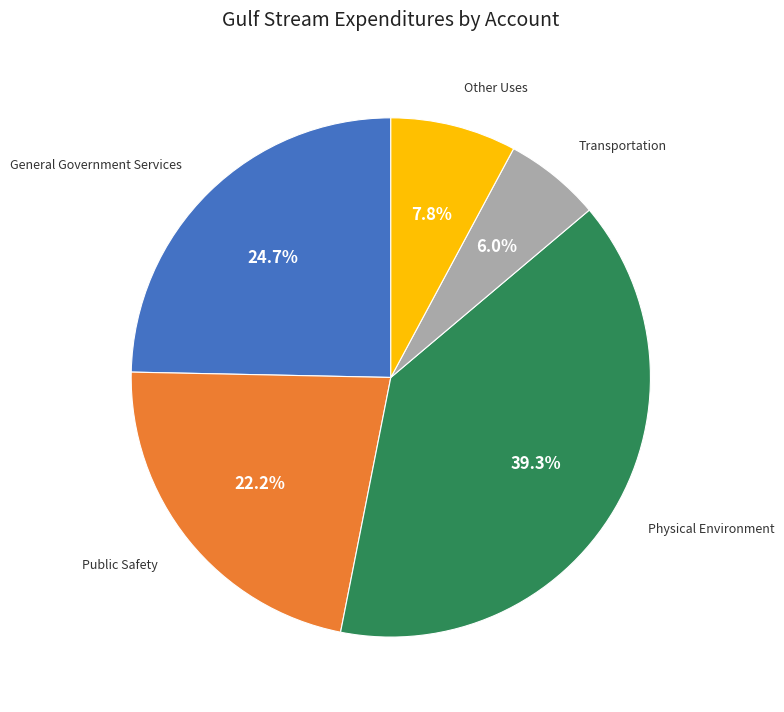

How many slices are in this pie chart?

5